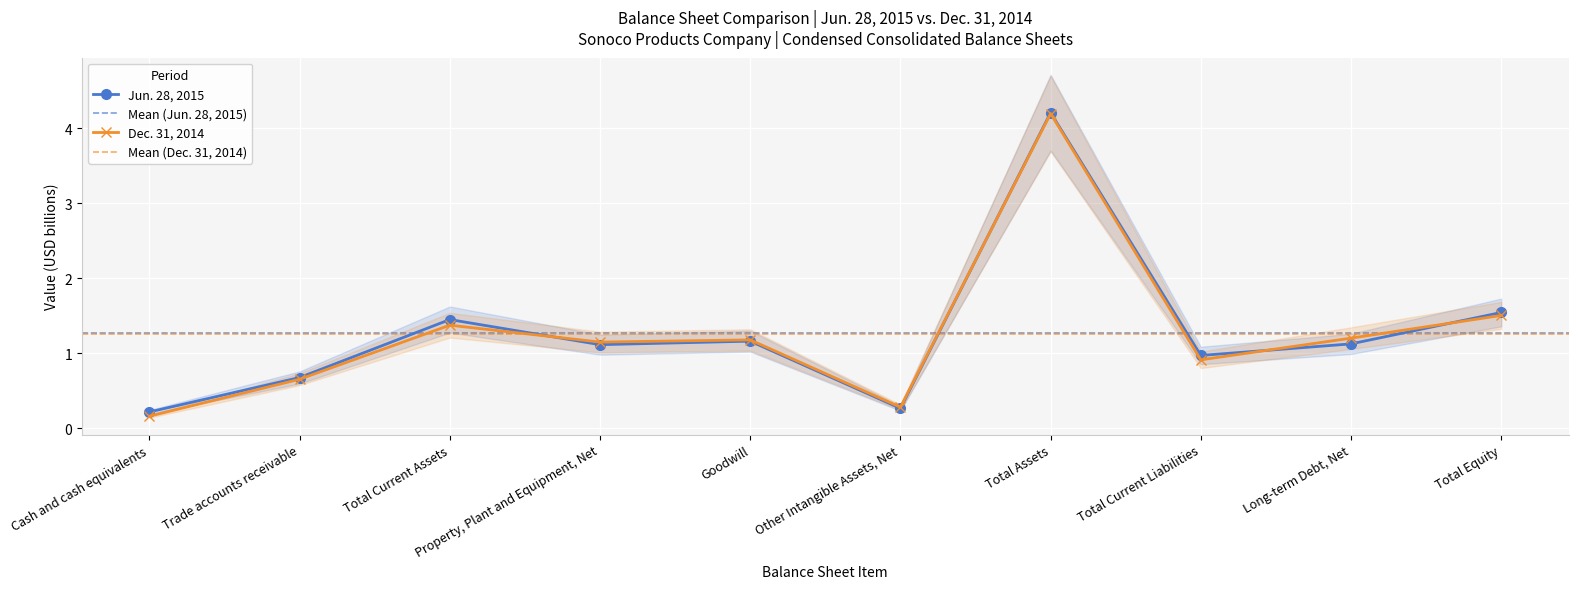

Which series changed the most between Total Current Assets and Other Intangible Assets, Net?

Jun. 28, 2015